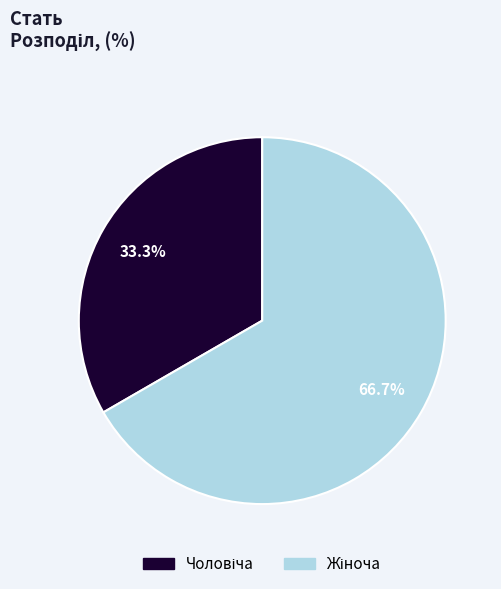

Is there any slice that represents more than half of the pie?

Yes